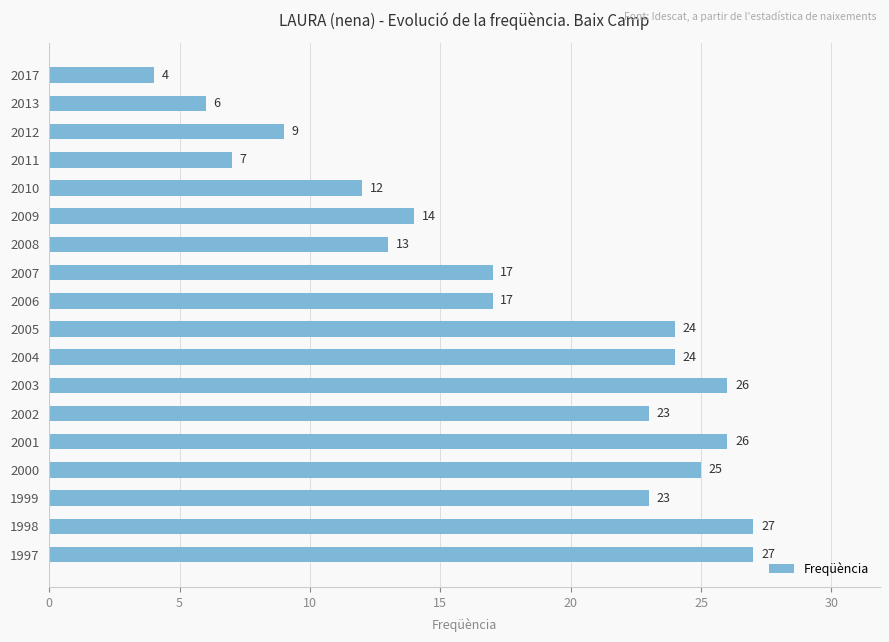

Reading bottom to top, transcribe all the data shown in this chart.

27	27	23	25	26	23	26	24	24	17	17	13	14	12	7	9	6	4